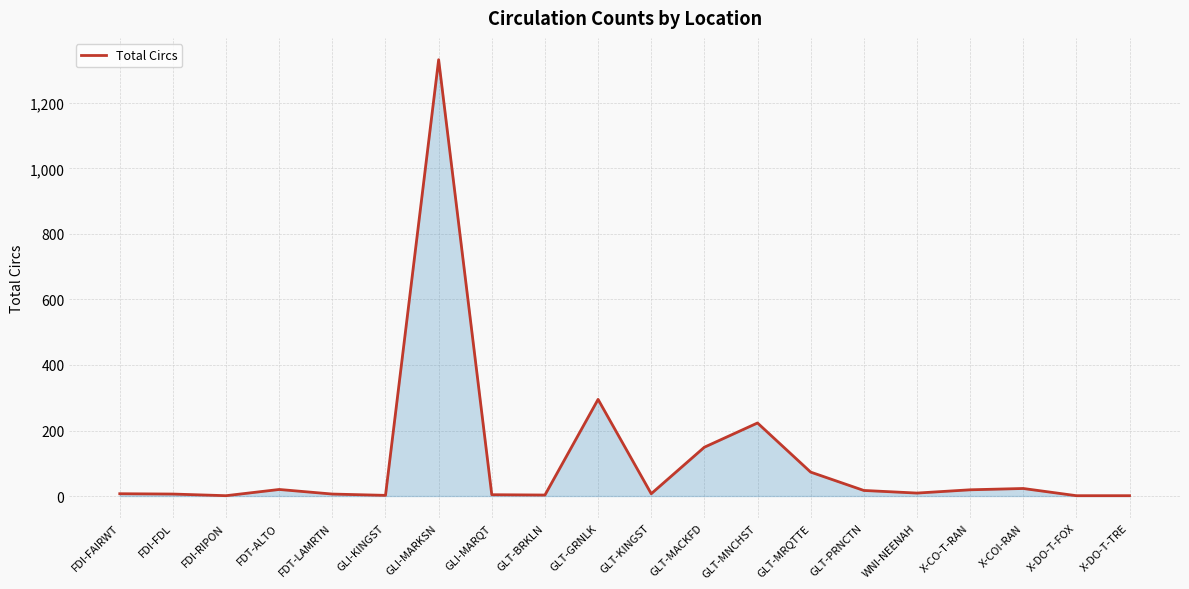

What is the change in value from GLT-PRNCTN to X-COI-RAN?

+6